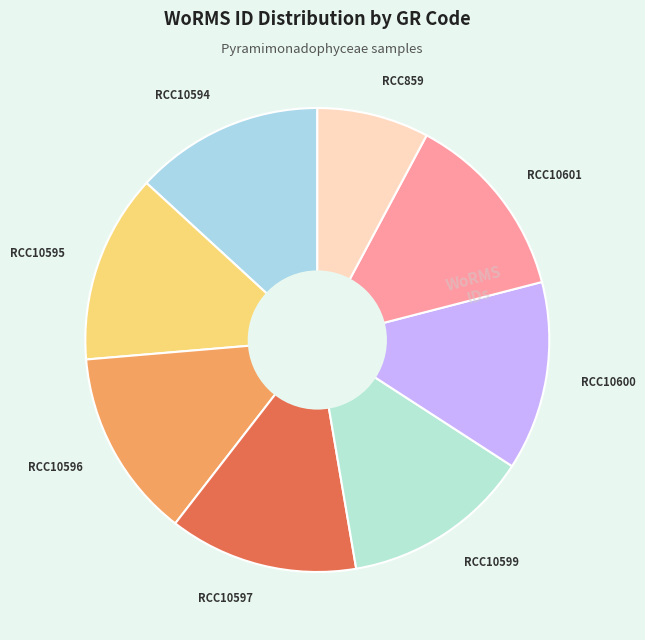

Does any single category account for the majority?

No